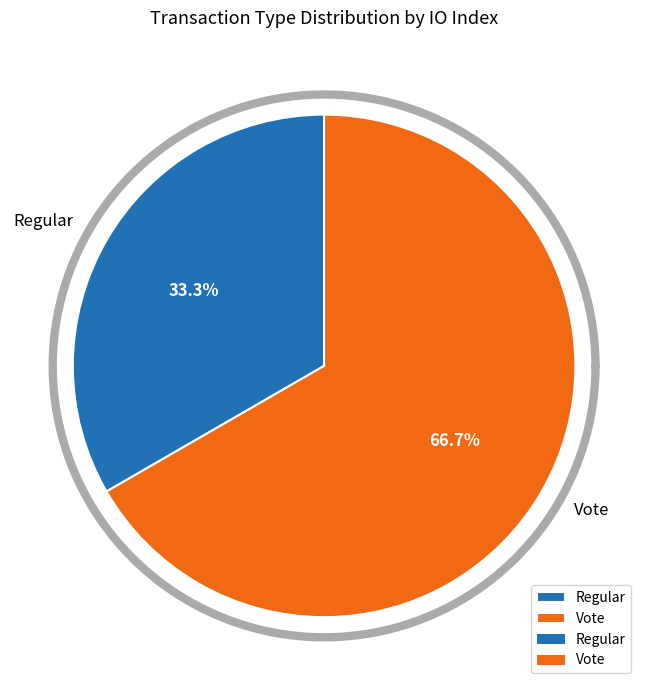

What is the change in value from Regular to Vote?

+1